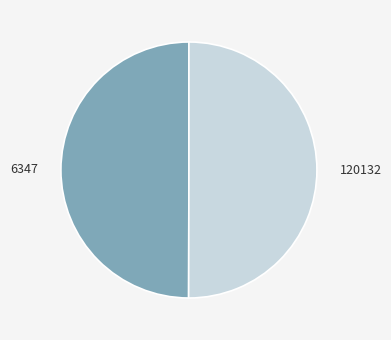

Combined, do 120132 and 6347 account for over 50%?

Yes